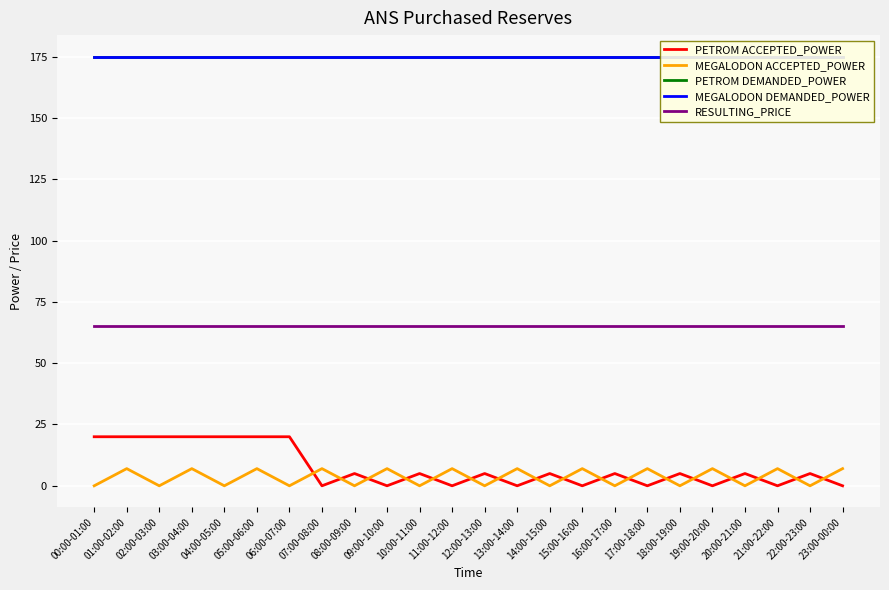

True or false: MEGALODON DEMANDED_POWER and PETROM DEMANDED_POWER intersect in this chart.

False